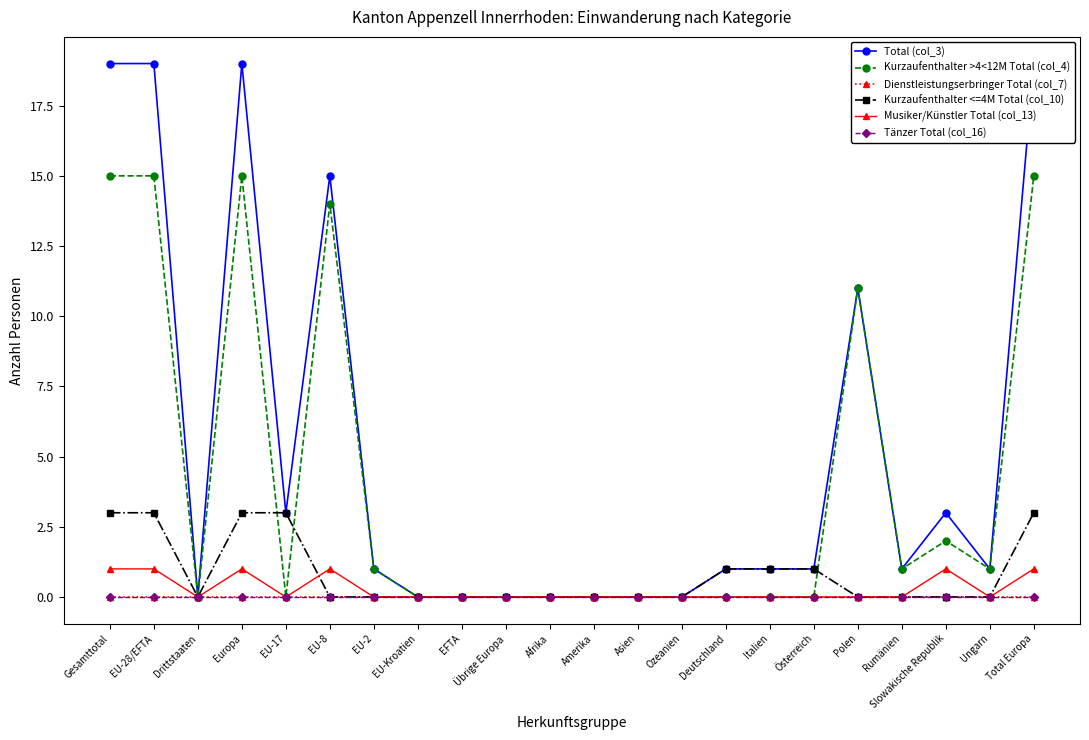

What is the difference between the second highest and second lowest values in the Musiker/Künstler Total (col_13) series?

1